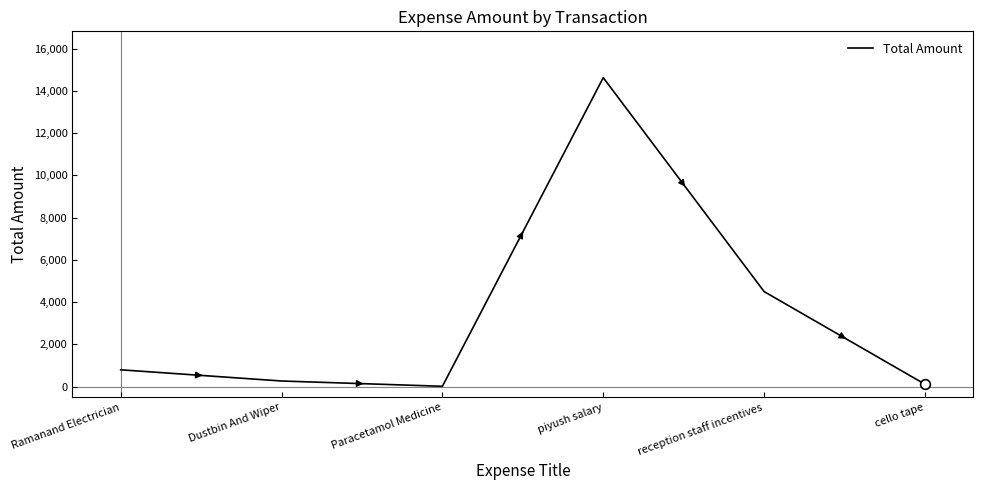

What value does the data have at Ramanand Electrician, to the nearest 100?

800